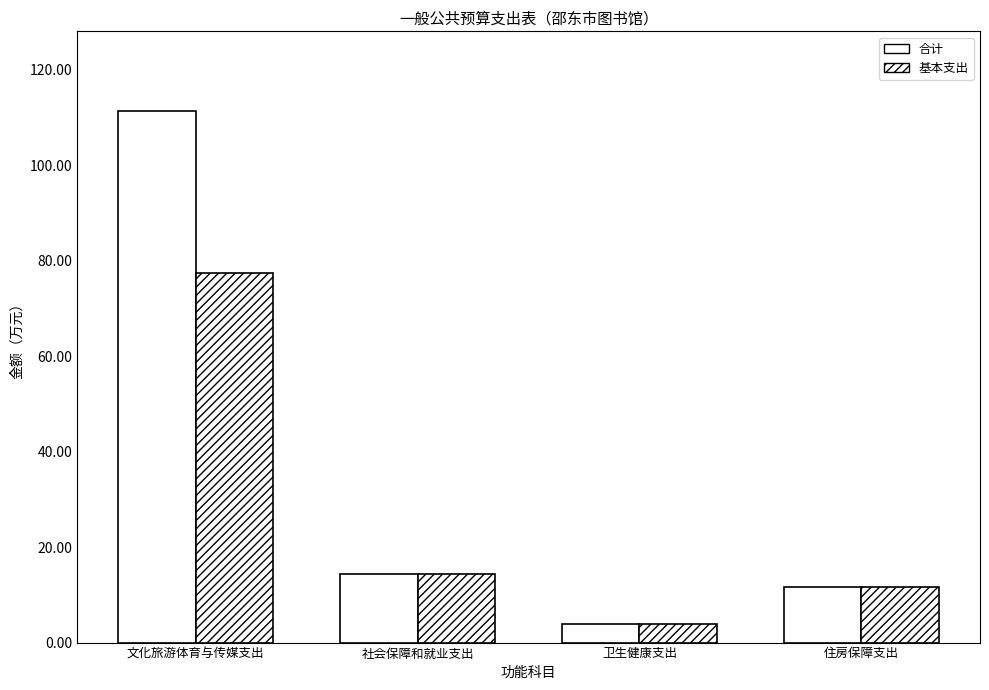

List the series in order of their overall mean, highest first.

合计, 基本支出